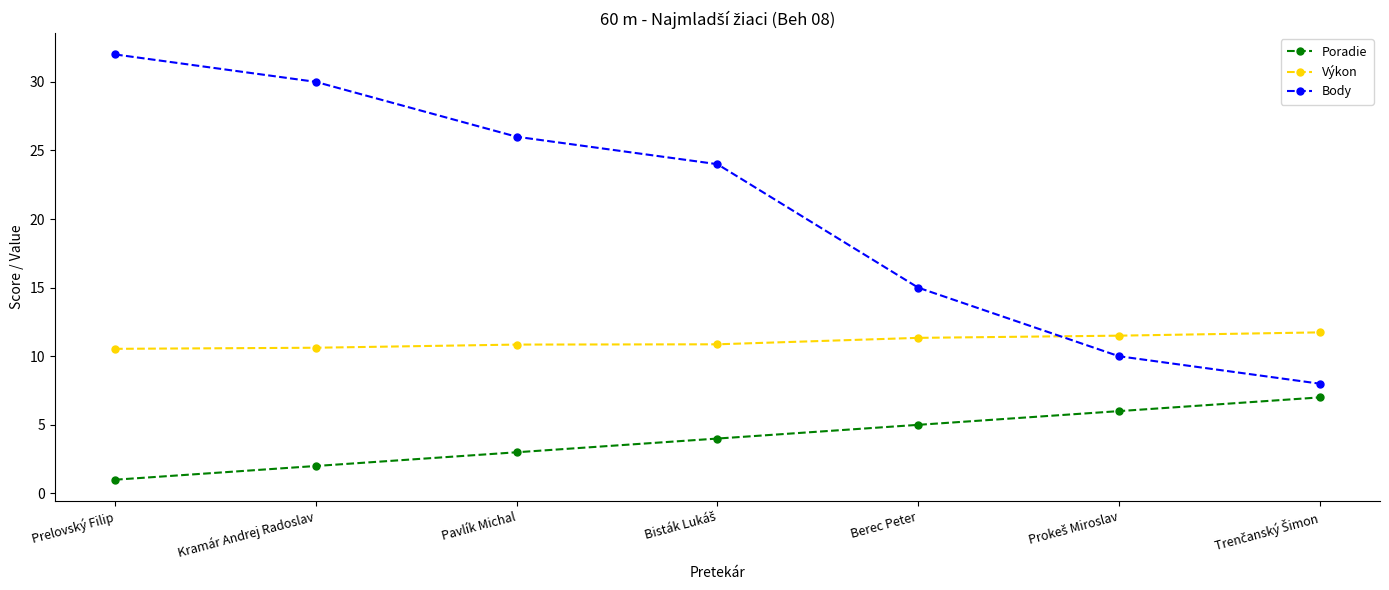

What is the total value across all series at Pavlík Michal?

39.9